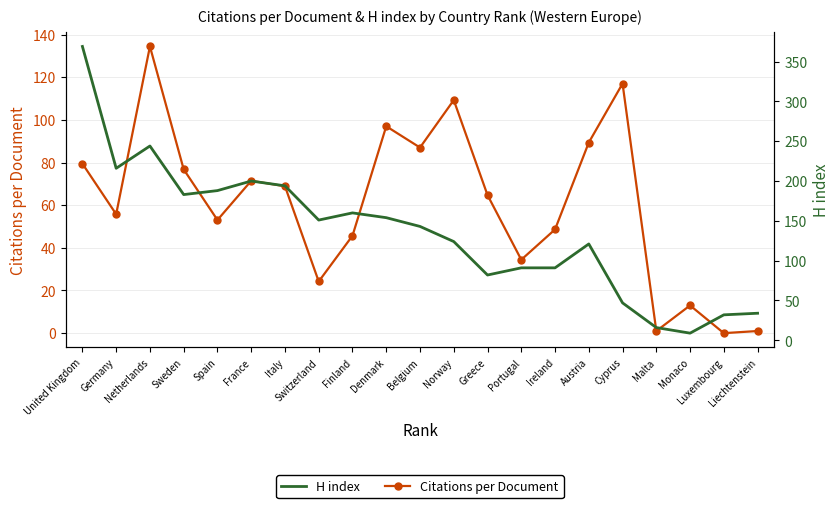

True or false: Citations per Document has a value of 53.0 at Spain.

True